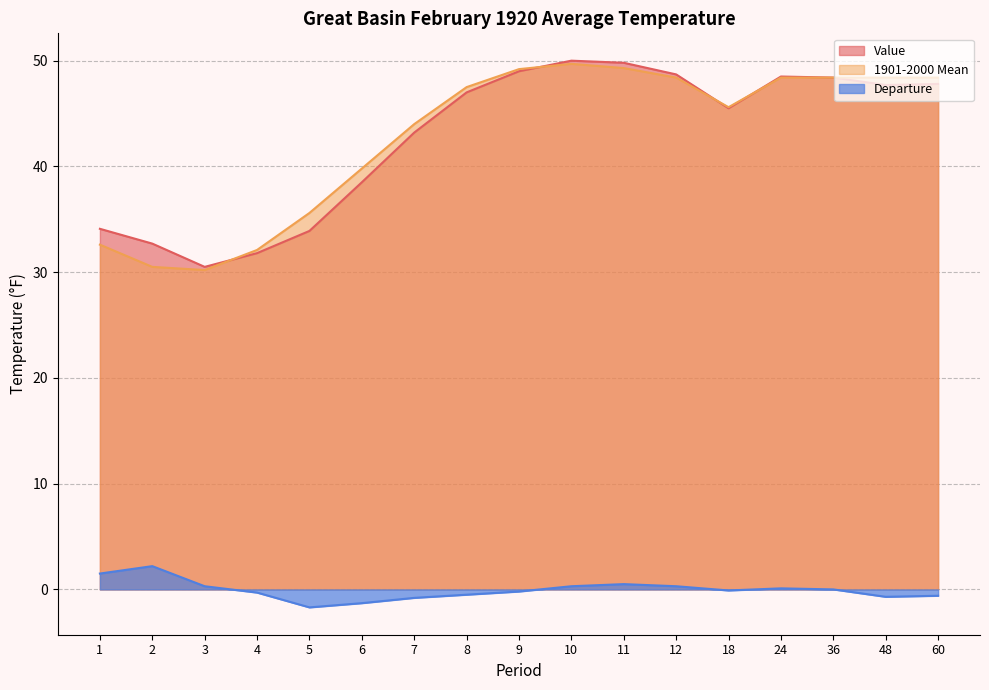

What are all the series names shown in the legend?

Value, 1901-2000 Mean, Departure